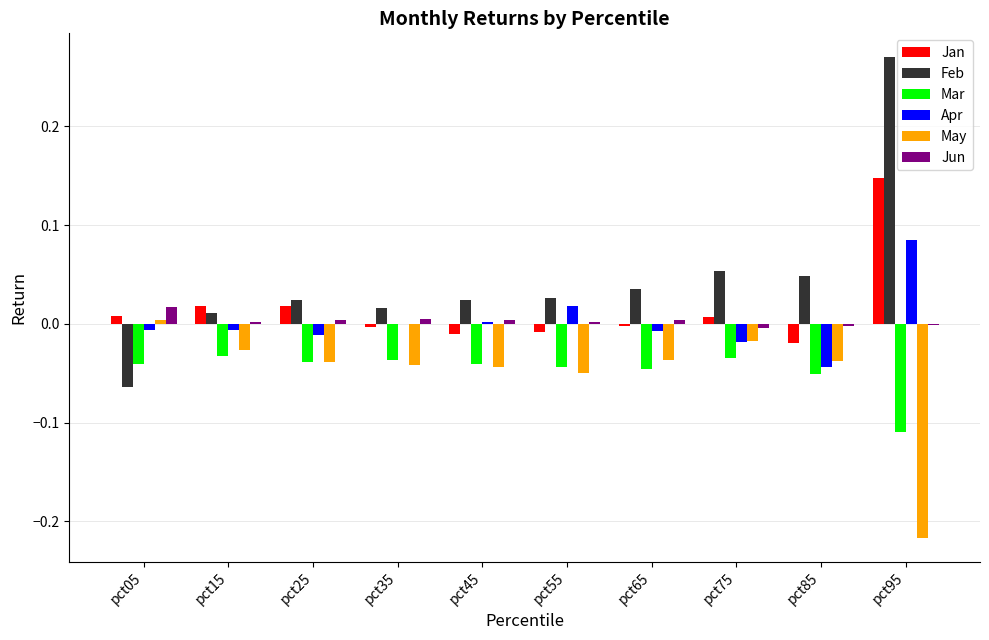

True or false: Mar has a value of -0.0 at pct75.

True